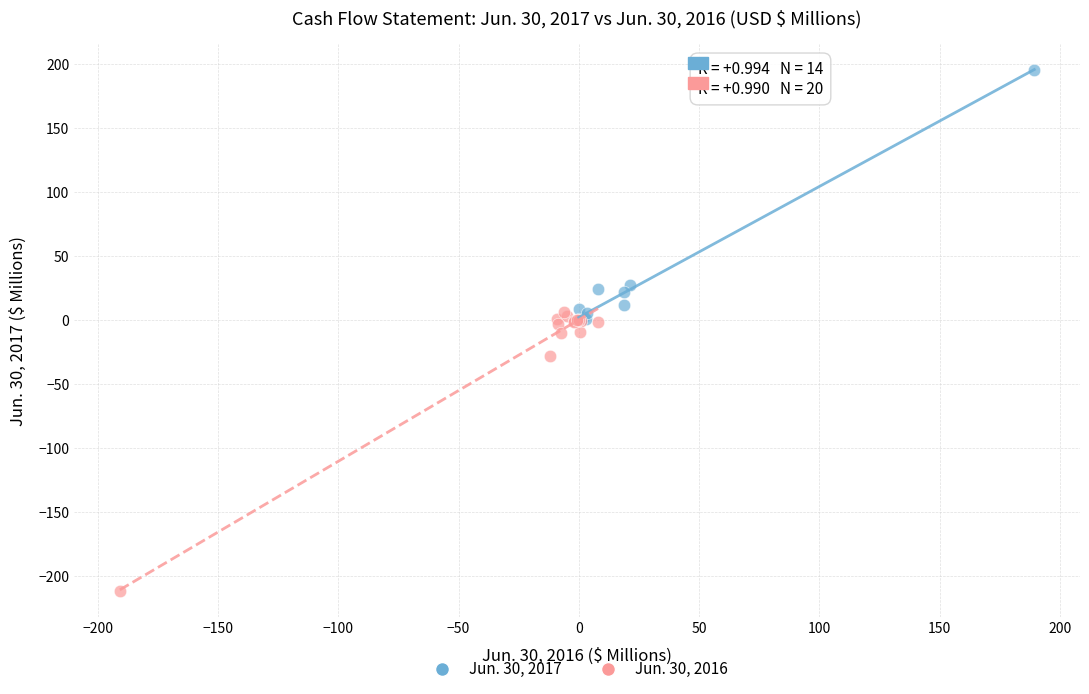

Which series contains the highest Y value?

Jun. 30, 2017